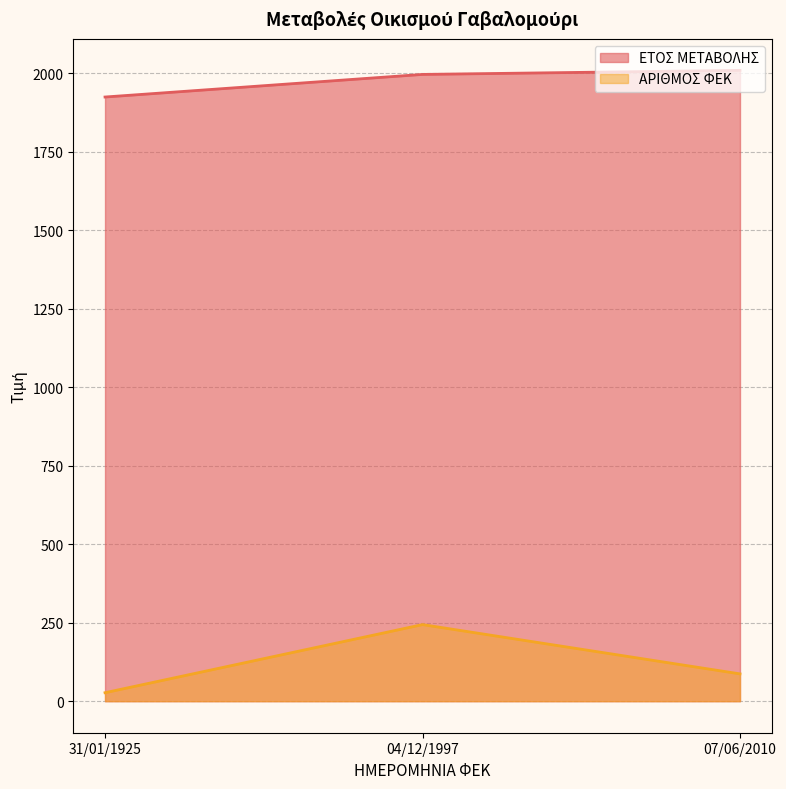

How many data points in ΕΤΟΣ ΜΕΤΑΒΟΛΗΣ are less than 1997?

1